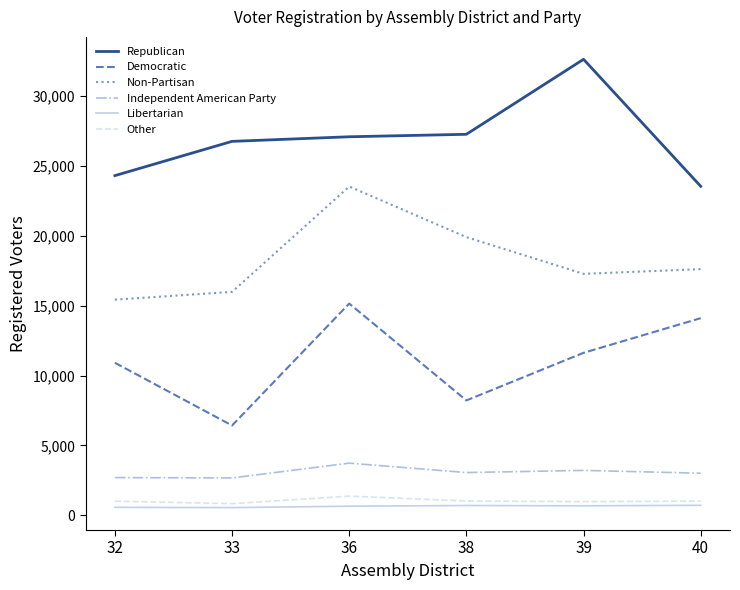

Where is the first local maximum for Democratic?

36